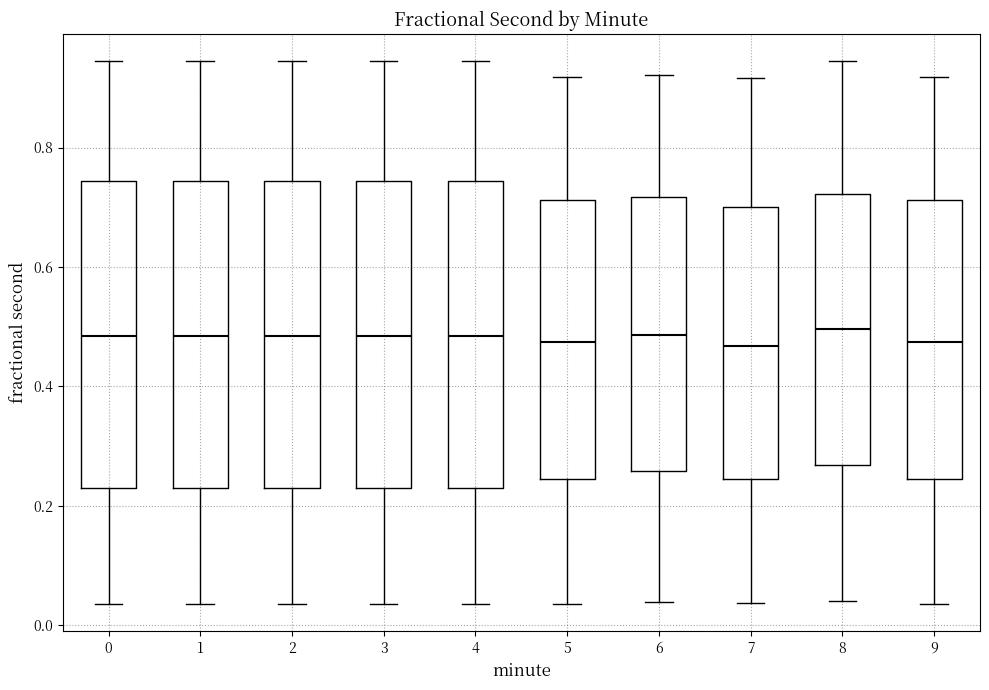

Where does the lower whisker of the box at x = 4 end on the y-axis? The values are not printed on the chart, so give them approximately, as read against the axis.

0.04